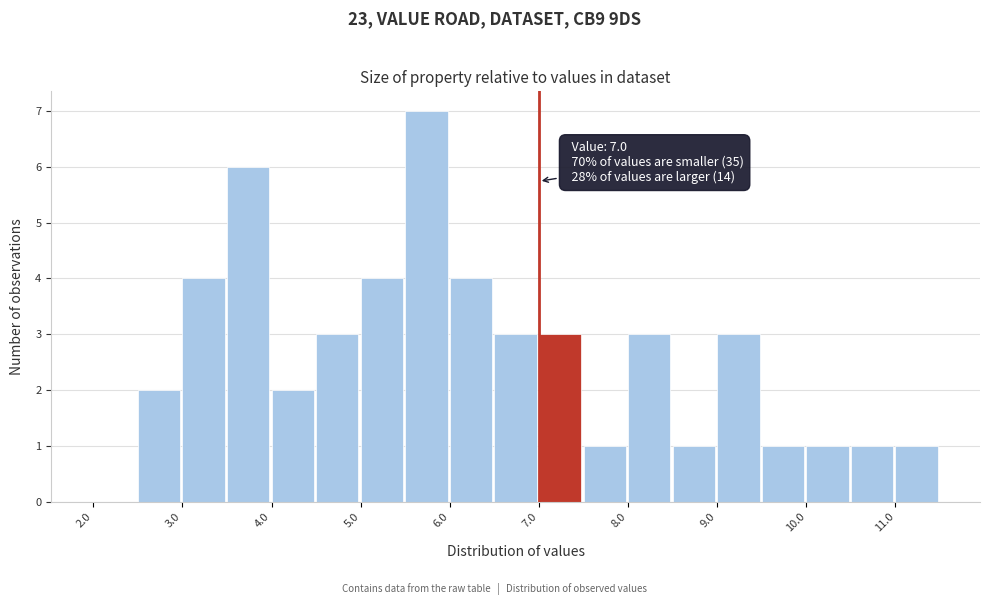

Which range on the x-axis has the tallest bar?

5.5 to 6.0